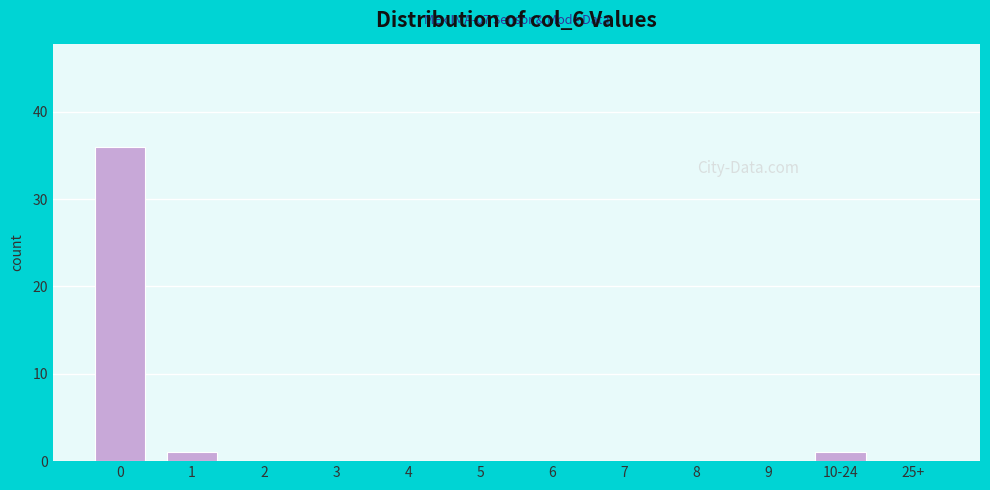

Reading left to right, what are all the values shown in this chart?

0=36	1=1	2=0	3=0	4=0	5=0	6=0	7=0	8=0	9=0	10-24=1	25+=0